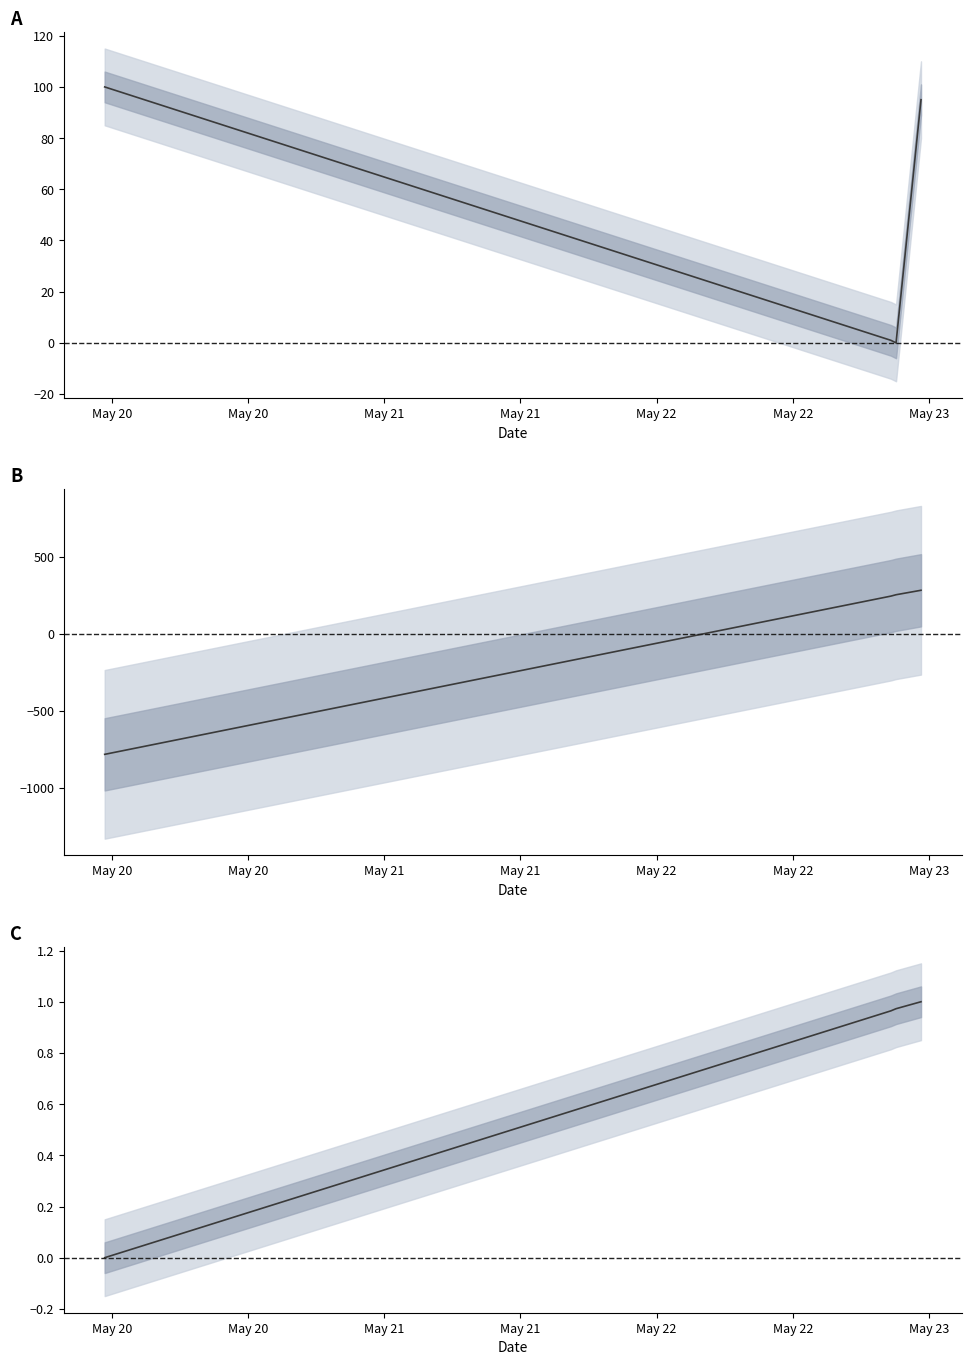

Is this an area chart (filled region under the line)?

No